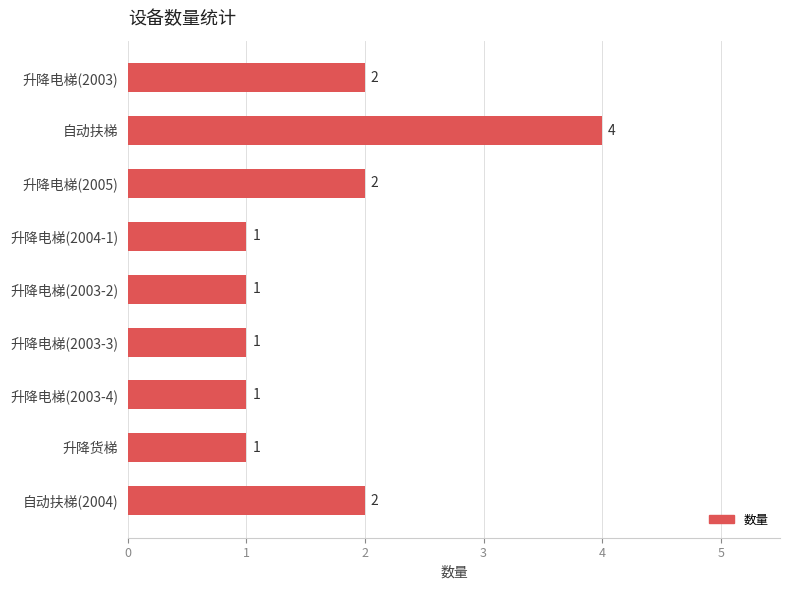

Which has a higher value, 升降电梯(2004-1) or 自动扶梯?

自动扶梯